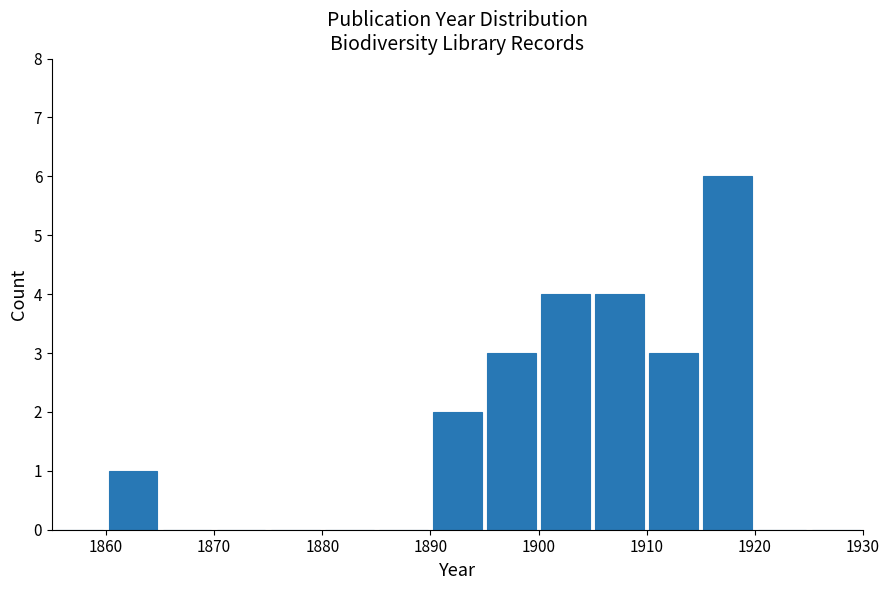

Which range on the x-axis has the tallest bar?

1915 to 1920